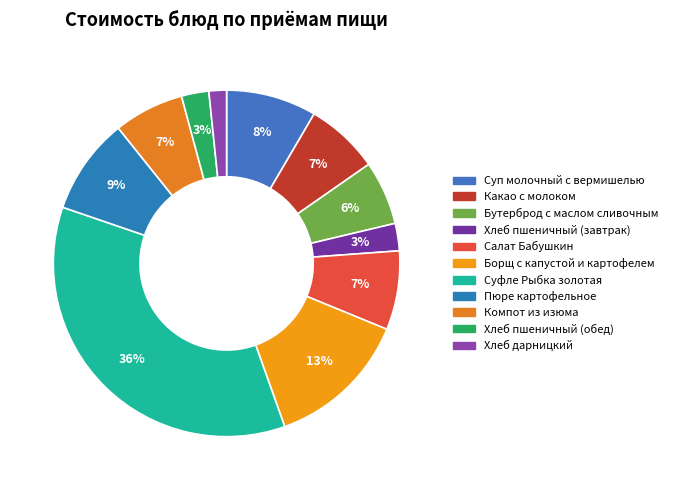

Is Хлеб пшеничный (завтрак) the majority of the pie?

No